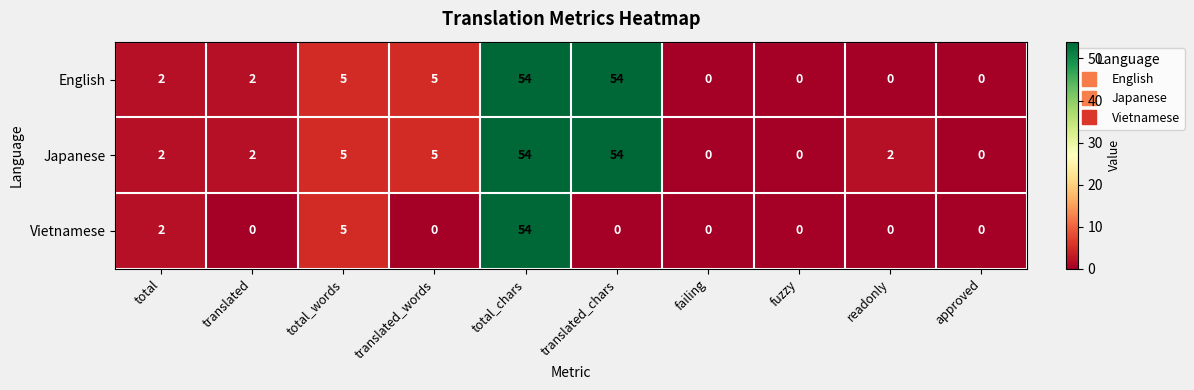

Which series changed the most between fuzzy and readonly?

Japanese